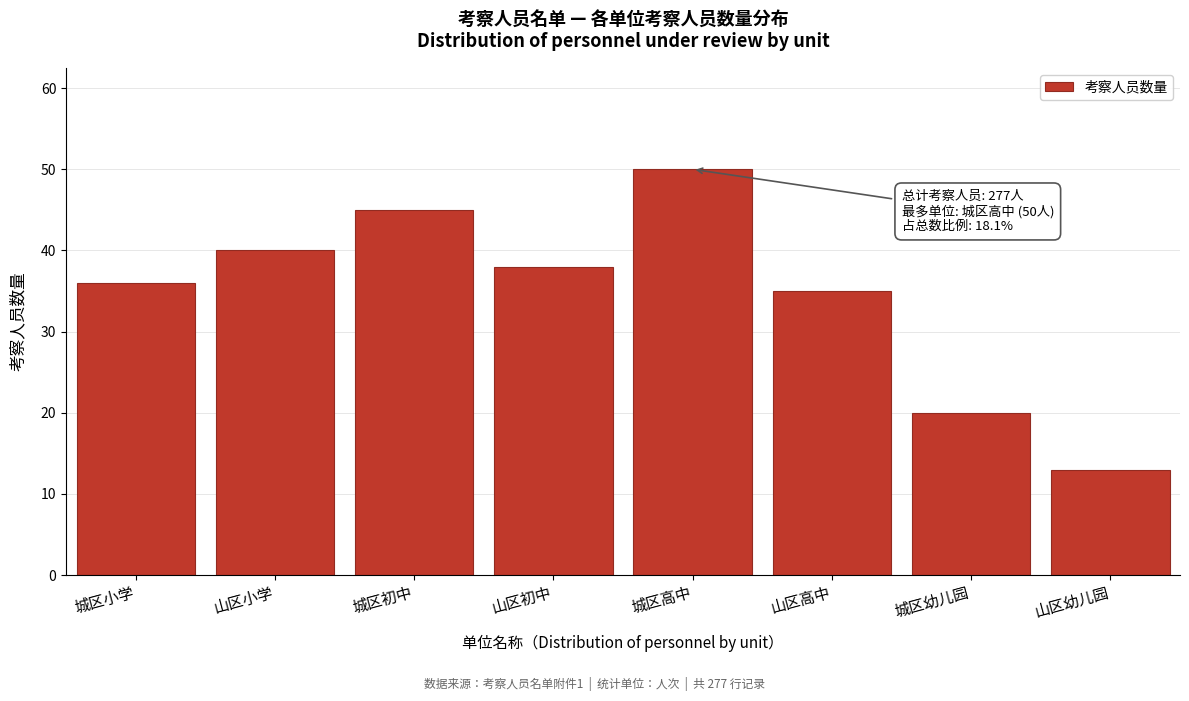

Reading right to left, what are all the values shown in this chart?

13	20	35	50	38	45	40	36